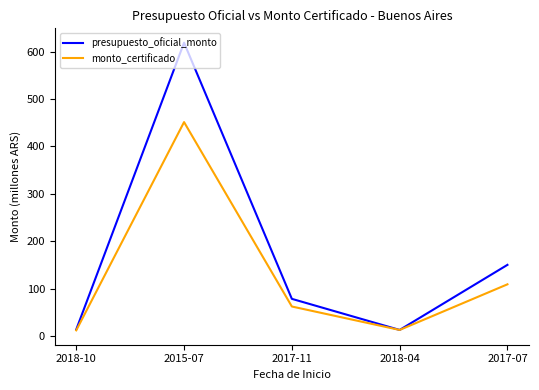

At 2017-11, list the series in order from smallest to largest.

monto_certificado, presupuesto_oficial_monto